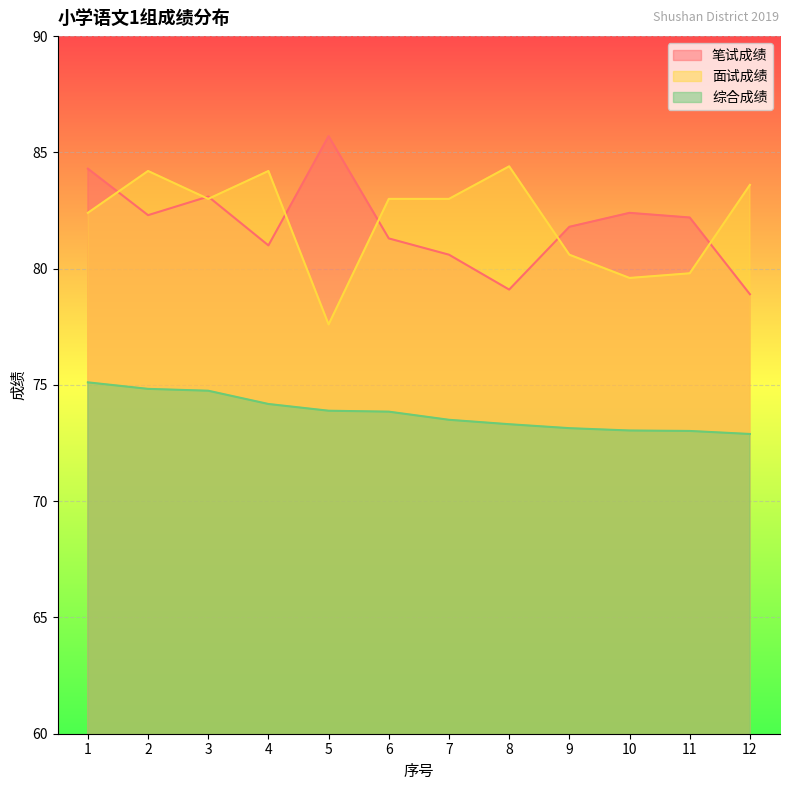

The 面试成绩 series shows 80.6 at 9. True or false?

True